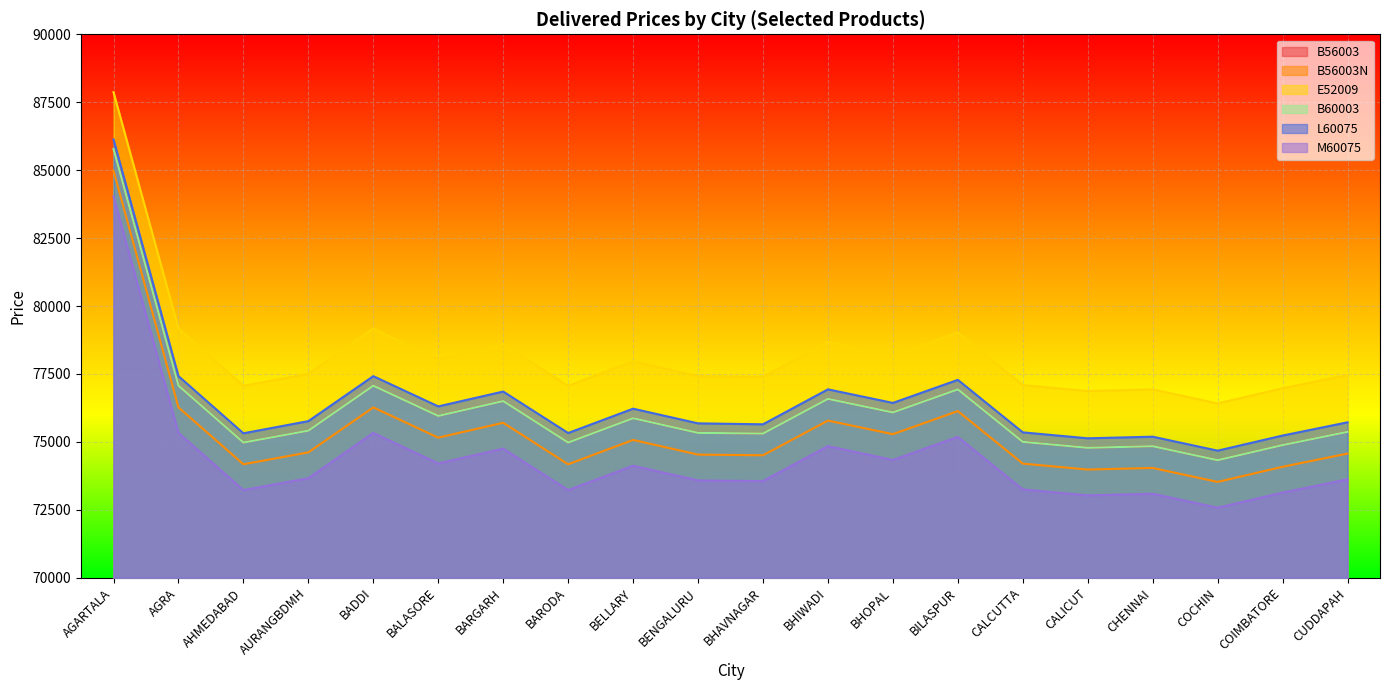

At which category does the chart reach its minimum across all series?

COCHIN